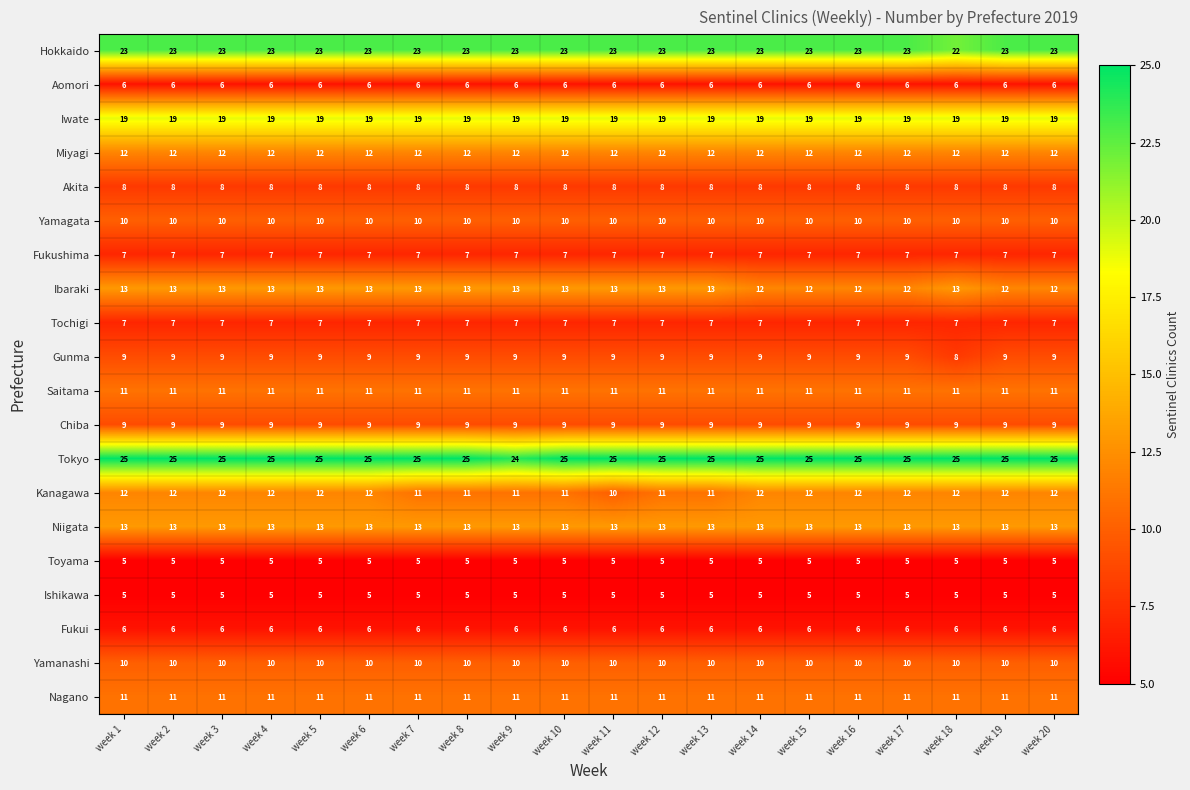

The value of Ibaraki at week 16 is 17. True or false?

False